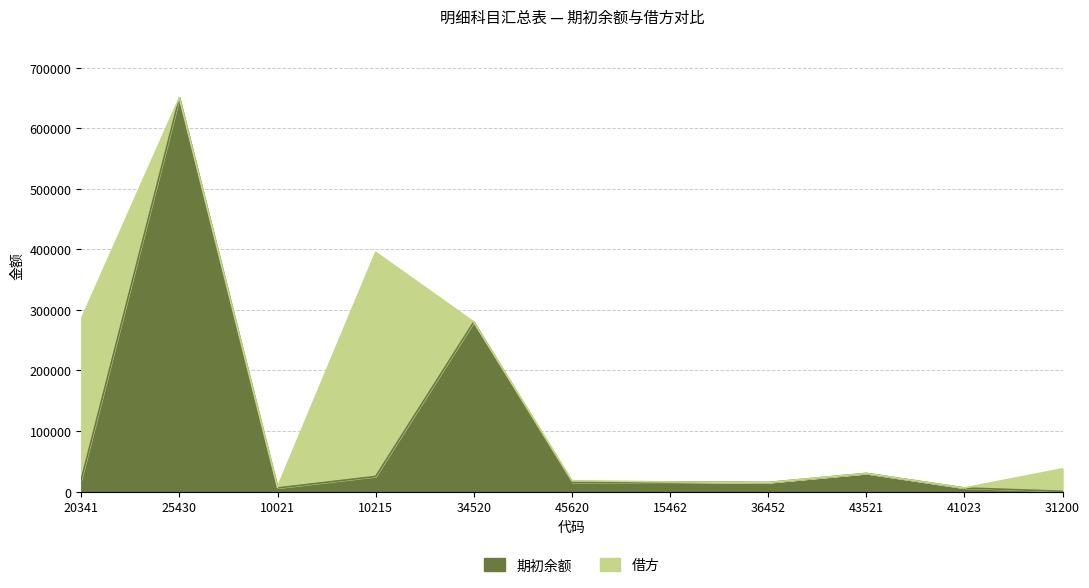

What is the greatest value displayed?

650200